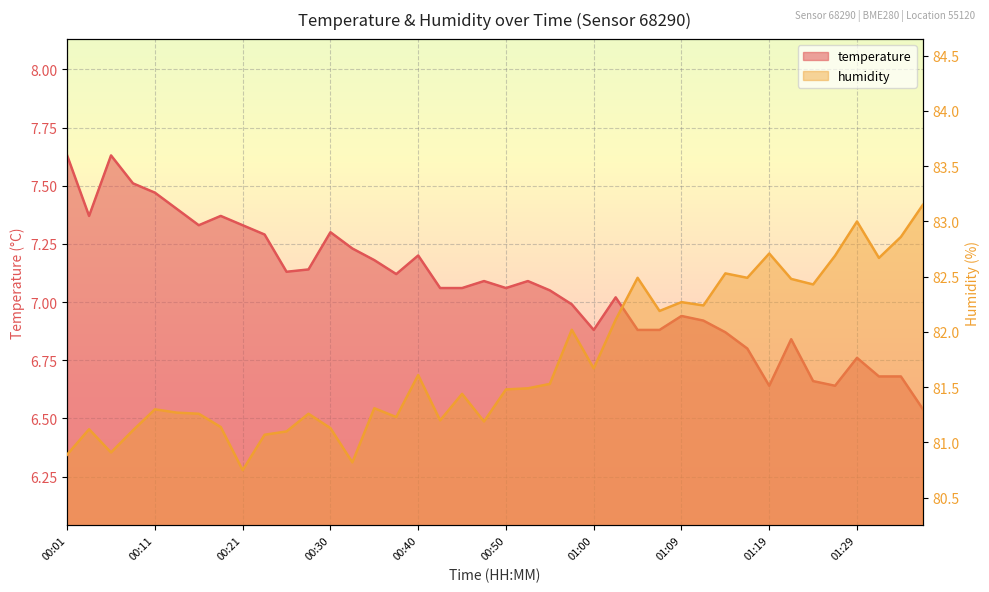

Reading left to right, extract all data points from this chart.

temperature: 7.6	7.4	7.6	7.5	7.5	7.4	7.3	7.4	7.3	7.3	7.1	7.1	7.3	7.2	7.2	7.1	7.2	7.1	7.1	7.1	7.1	7.1	7.0	7.0	6.9	7.0	6.9	6.9	6.9	6.9	6.9	6.8	6.6	6.8	6.7	6.6	6.8	6.7	6.7	6.5
humidity: 80.9	81.1	80.9	81.1	81.3	81.3	81.3	81.1	80.8	81.1	81.1	81.3	81.1	80.8	81.3	81.2	81.6	81.2	81.4	81.2	81.5	81.5	81.5	82.0	81.7	82.1	82.5	82.2	82.3	82.2	82.5	82.5	82.7	82.5	82.4	82.7	83.0	82.7	82.9	83.2